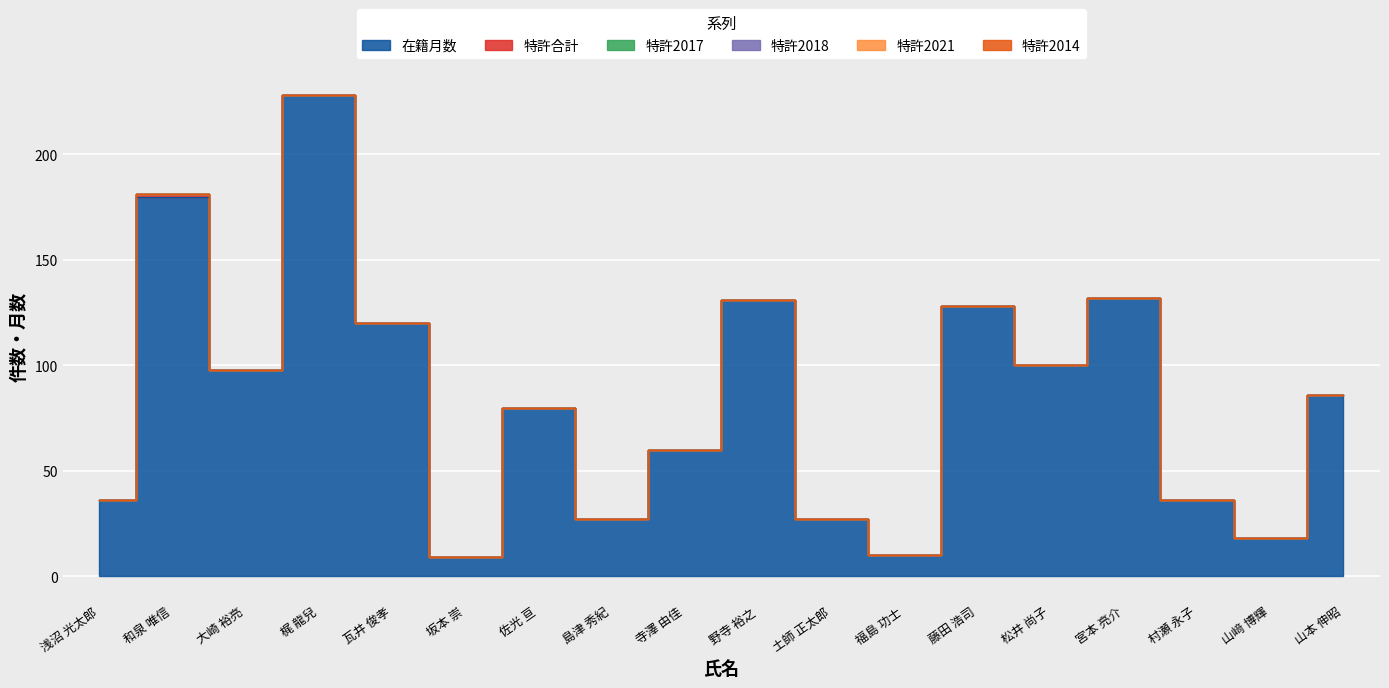

True or false: 特許合計 has a value of -1 at 福島 功士.

False